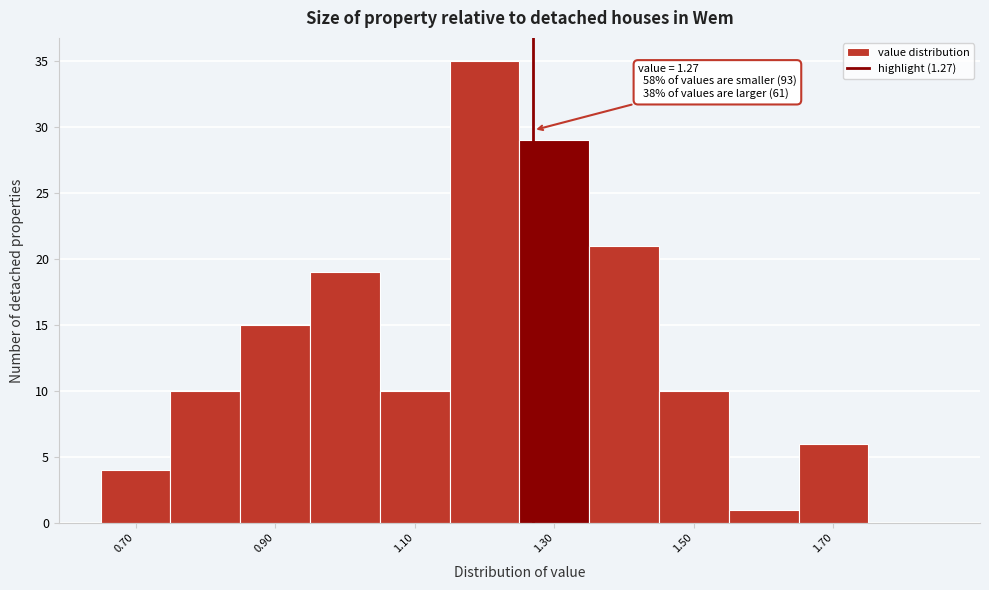

Which range on the x-axis has the tallest bar?

1.15 to 1.25